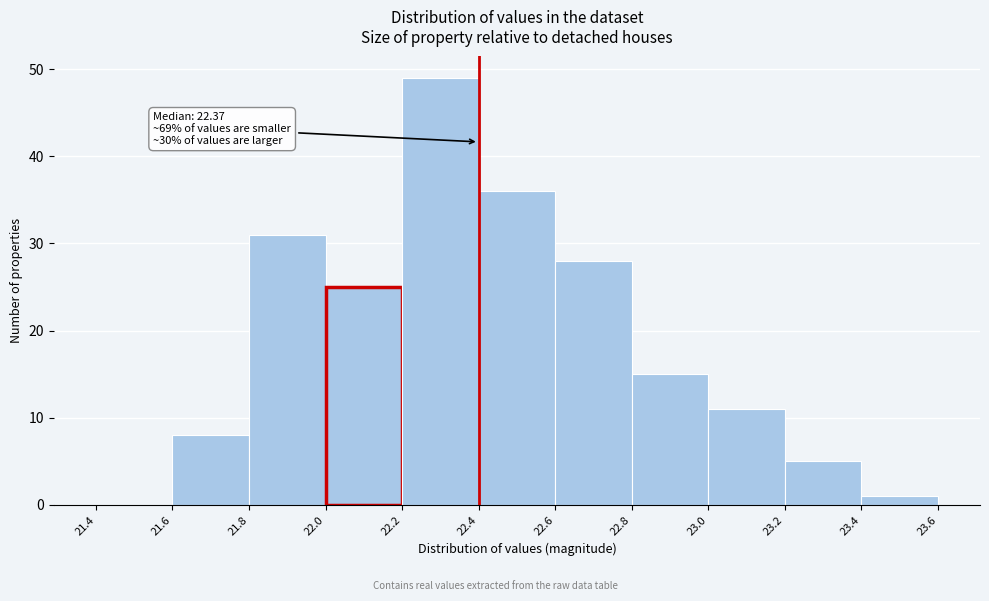

Which range on the x-axis has the tallest bar?

22.2 to 22.4